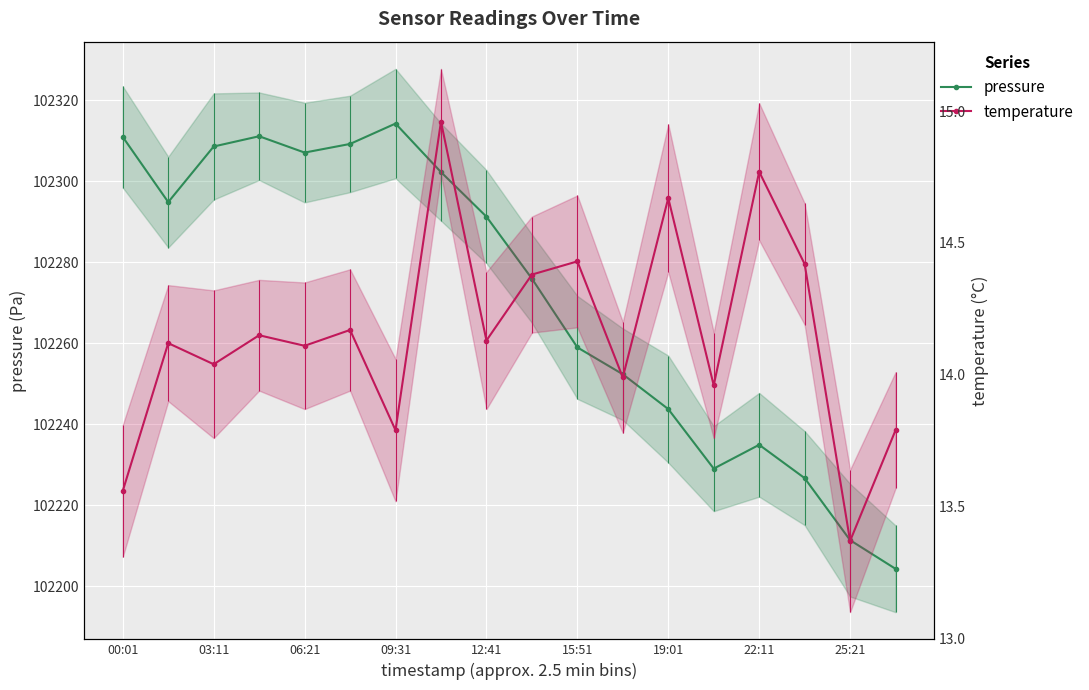

Reading right to left, extract all data points from this chart.

pressure: 102204.3	102211.4	102226.7	102234.9	102229.1	102243.8	102252.3	102259.0	102275.9	102291.2	102302.2	102314.2	102309.2	102307.0	102311.1	102308.5	102294.8	102310.9
temperature: 13.8	13.4	14.4	14.8	14.0	14.7	14.0	14.4	14.4	14.1	15.0	13.8	14.2	14.1	14.2	14.0	14.1	13.6